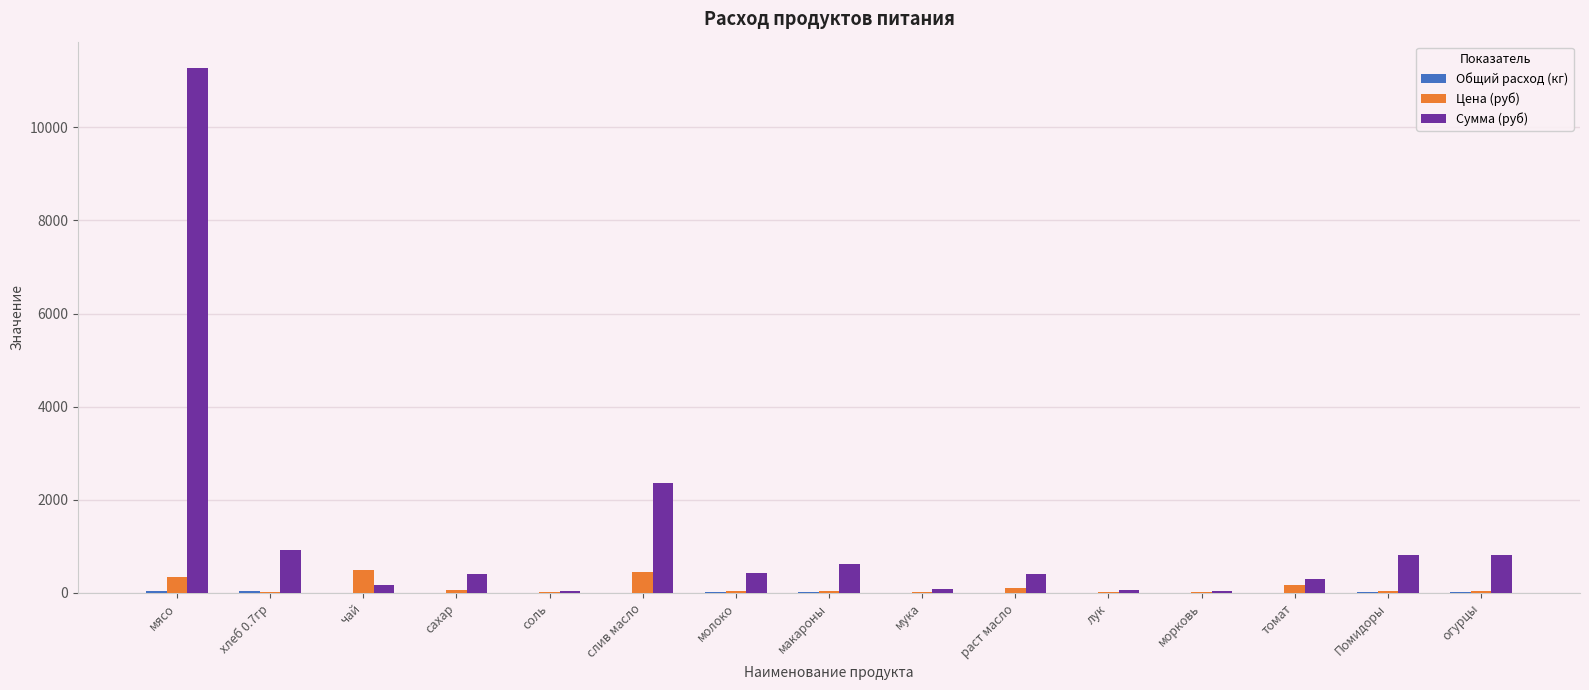

Which category has the highest value across all series?

мясо